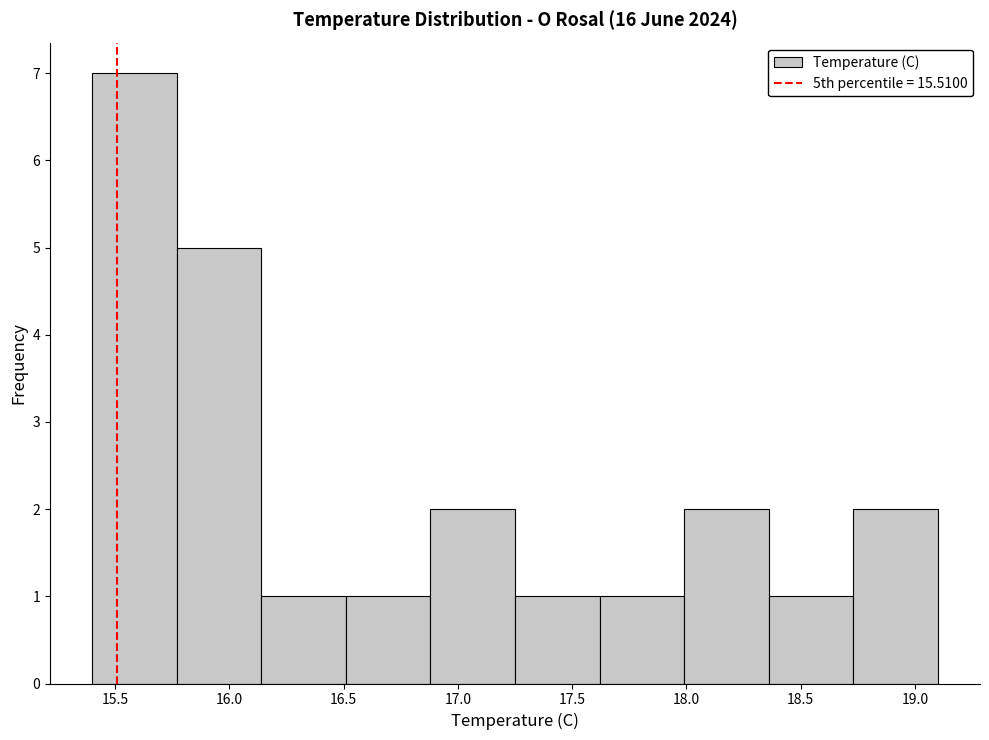

What is the height of the bar covering 15.40 to 15.77 on the x-axis? Neither the bar edges nor the heights are printed on the chart, so give them approximately, as read against the axes.

7